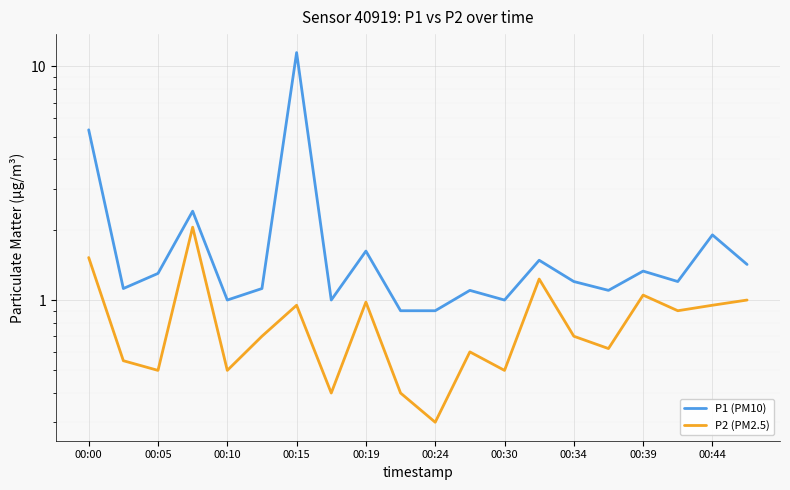

True or false: P1 (PM10) and P2 (PM2.5) cross at least once.

False